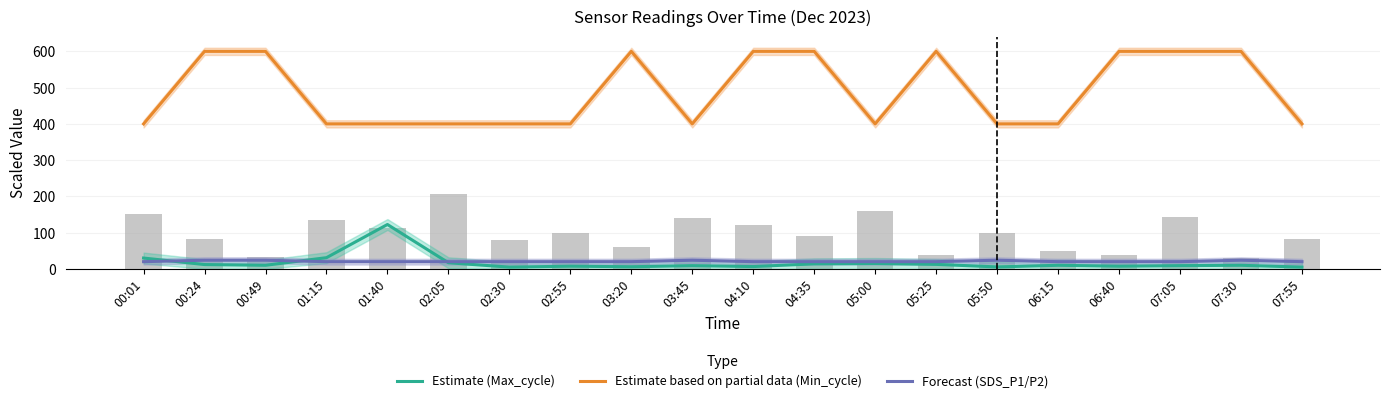

What is the spread (max minus min) of values at 02:30?

395.0